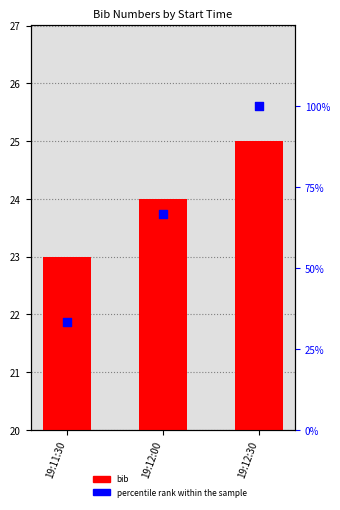

Which series contains the highest Y value?

percentile rank within the sample